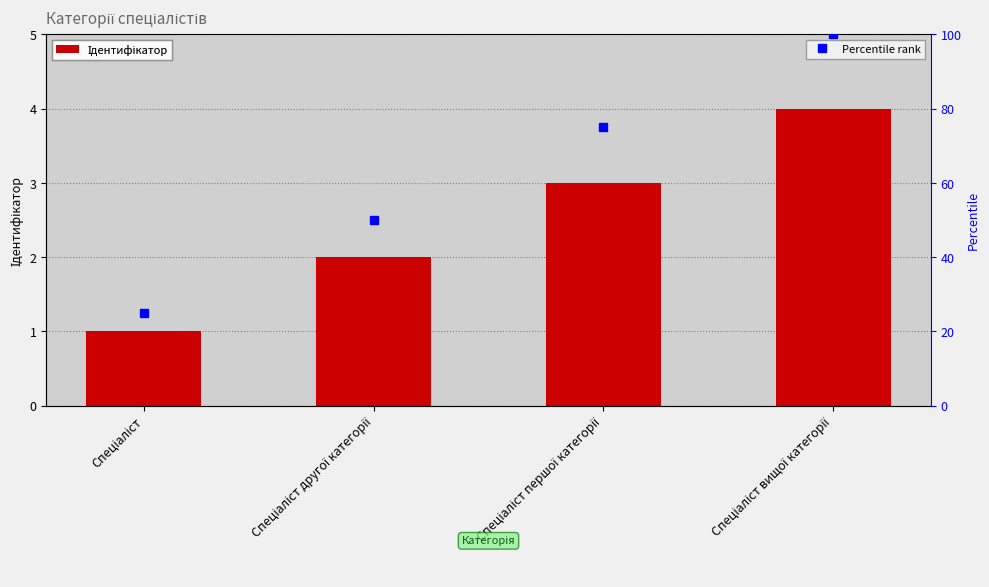

At which label does the data first exceed 3?

Спеціаліст вищої категорії